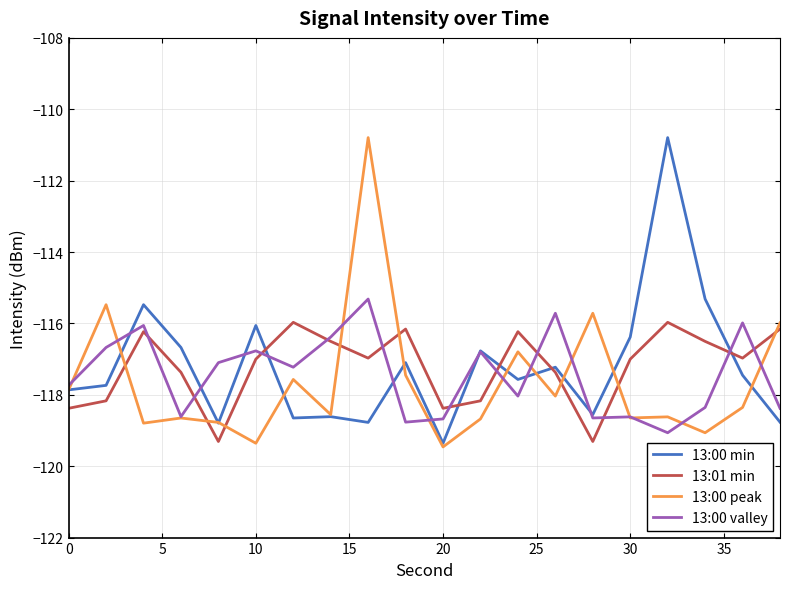

True or false: 13:01 min and 13:00 peak intersect in this chart.

True